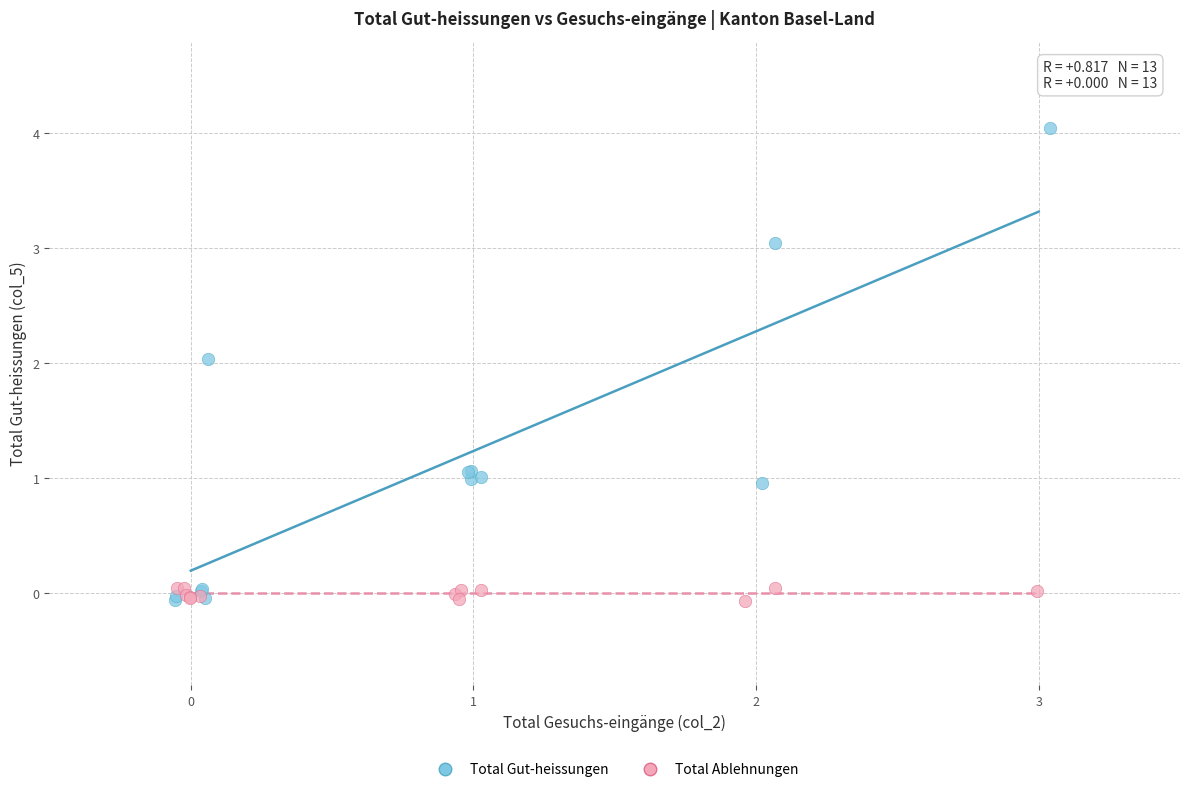

Which series contains the highest Y value?

Total Gut-heissungen